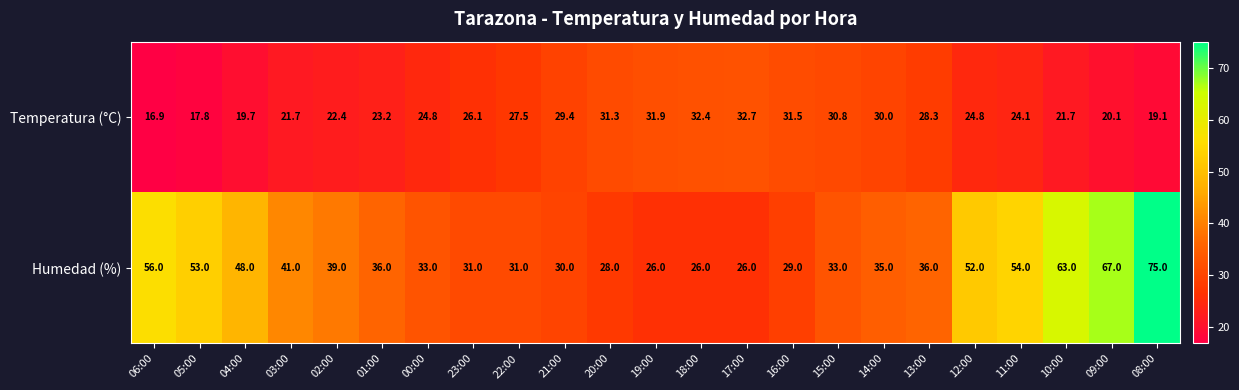

Read the Temperatura (°C) value at 11:00.

24.1